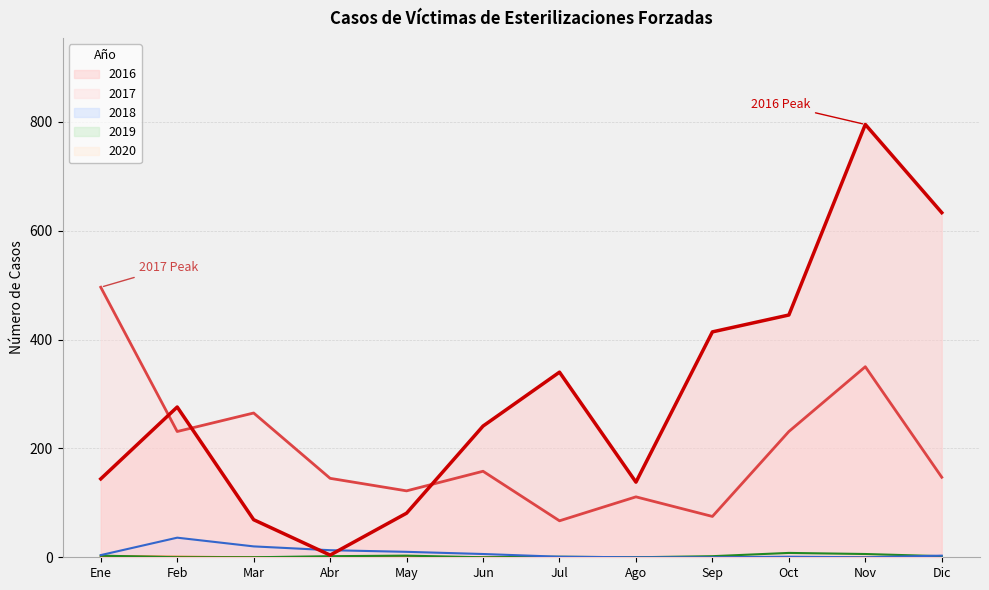

Reading left to right, list all the values displayed in this chart.

2016: 144	276	69	4	81	241	340	138	414	445	795	633
2017: 496	231	265	145	122	158	67	111	75	231	350	147
2018: 4	36	20	13	10	6	1	0	0	1	0	3
2019: 3	0	0	2	3	0	1	0	2	8	6	2
2020: 2	1	0	0	0	0	0	0	0	0	0	0